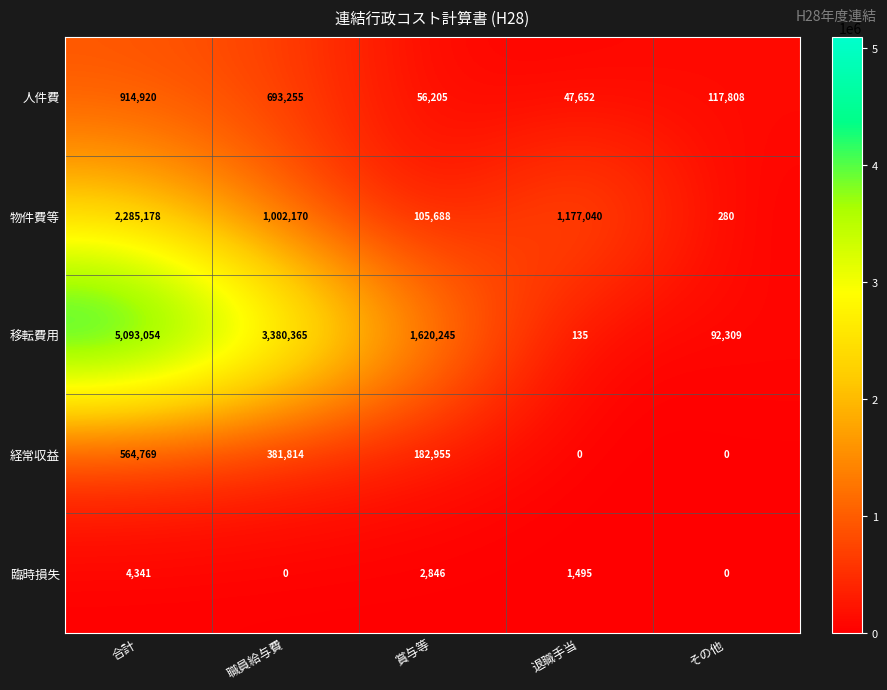

The 人件費 series shows 56205 at 賞与等. True or false?

True